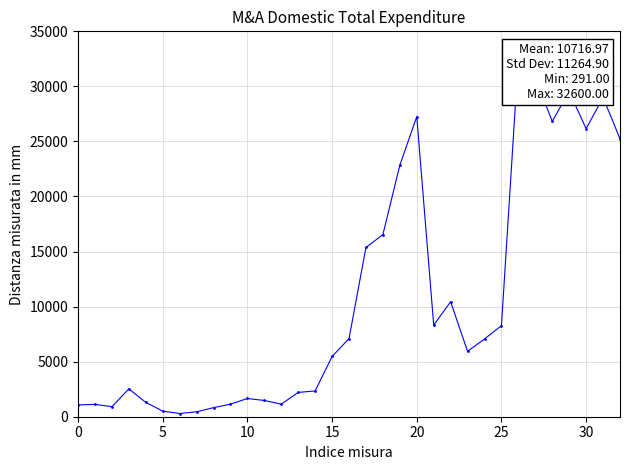

At which category does the chart reach its peak across all series?

26